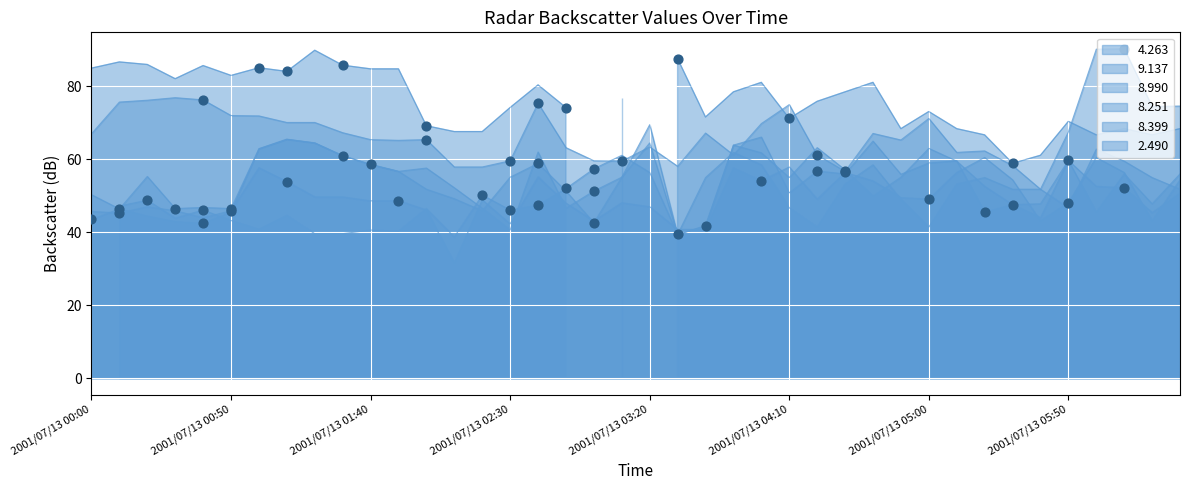

At which category is the sum across all series the highest?

2001/07/13 01:00